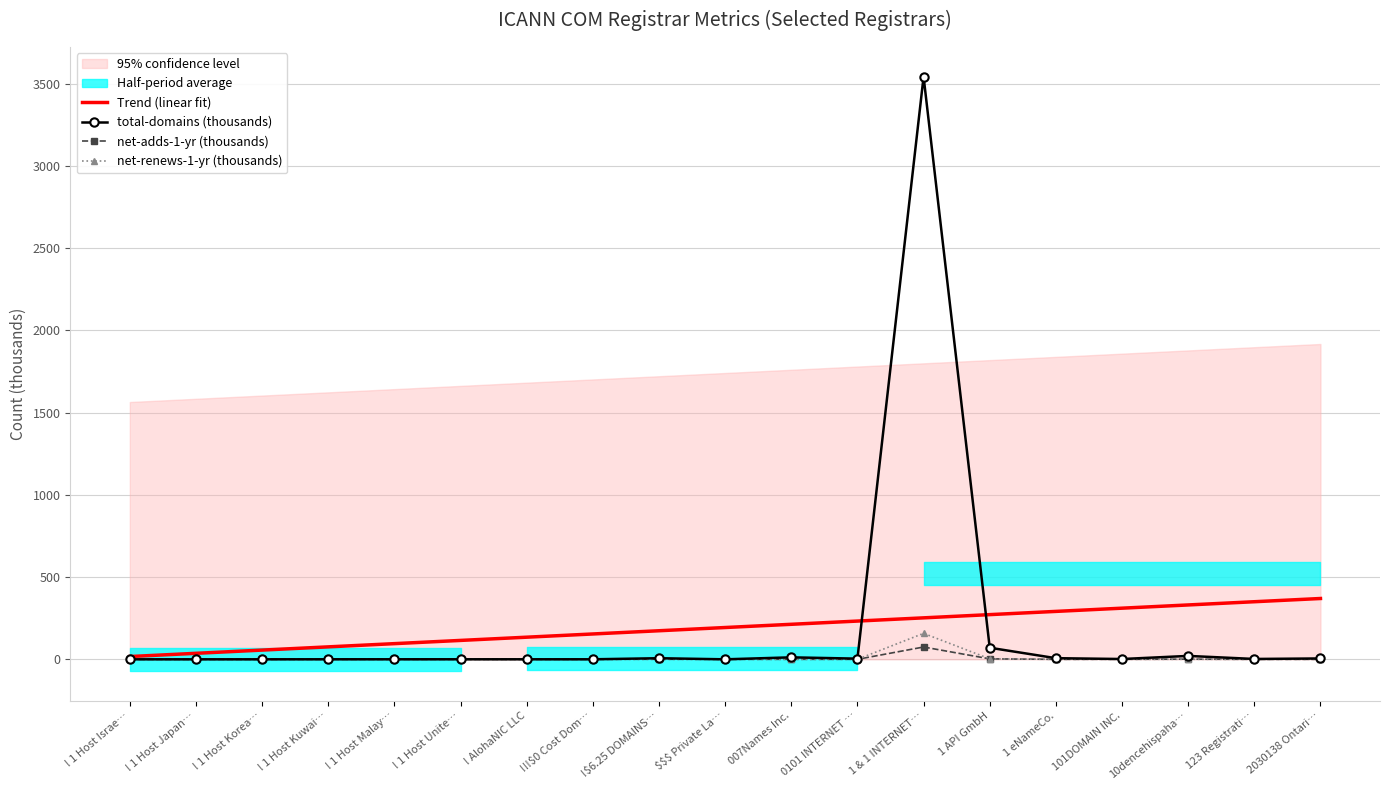

What is the label of the 10th point from the left?

$$$ Private La…